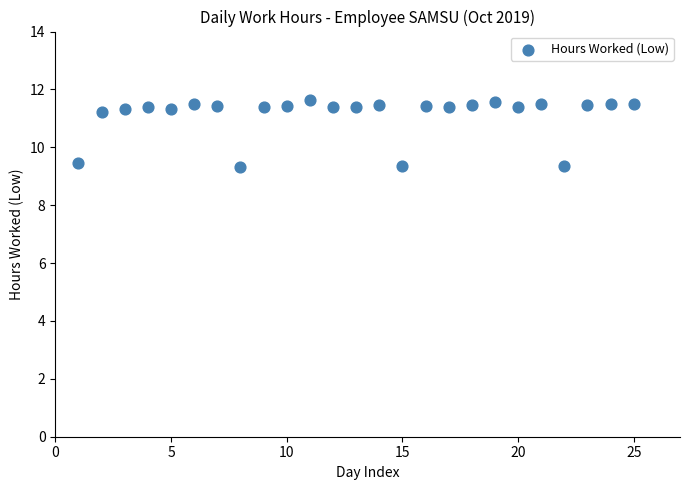

What is the range of X values (max minus min)?

24.0